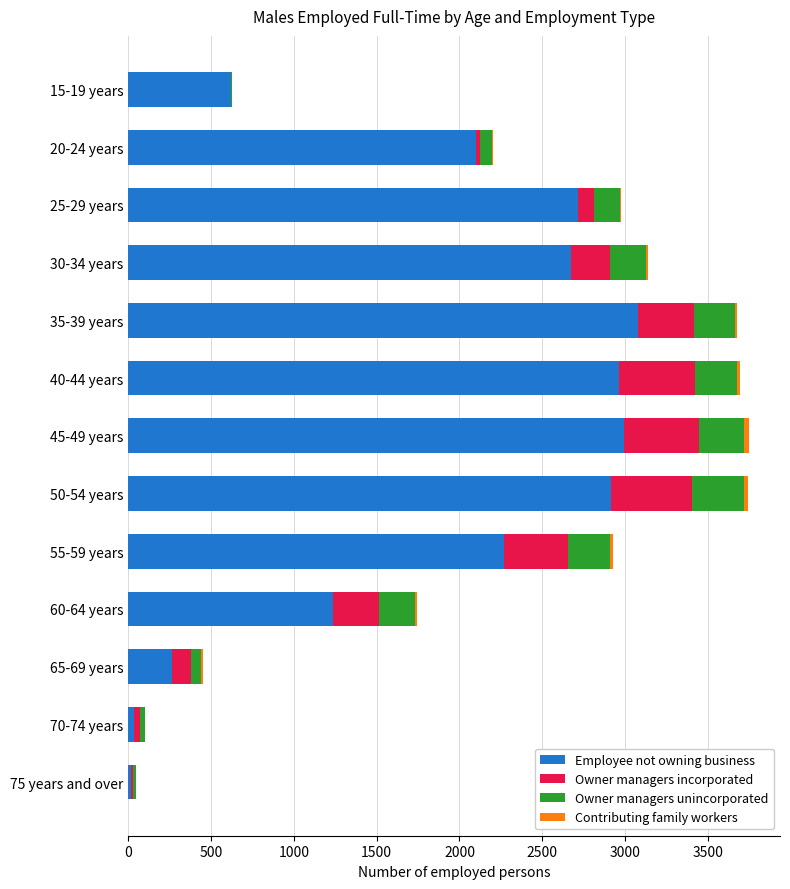

At which label is Employee not owning business closest to 1545?

60-64 years